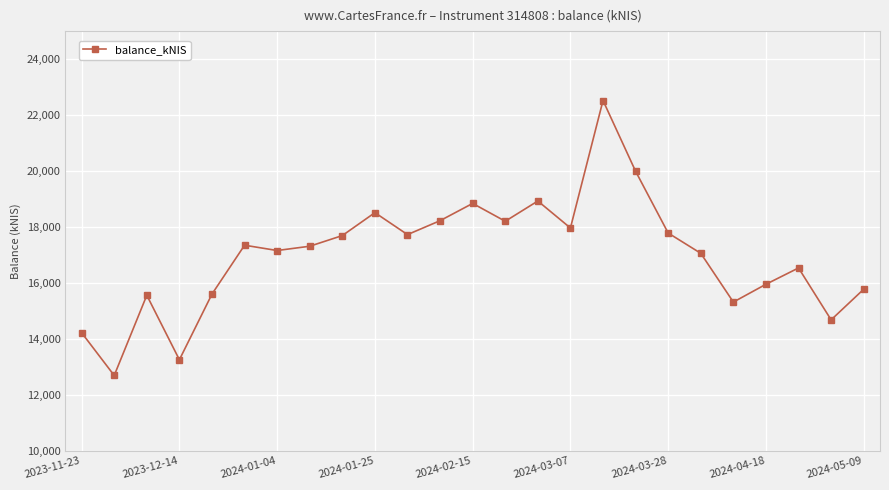

What is the value of the 24th point from the left?

14676.5